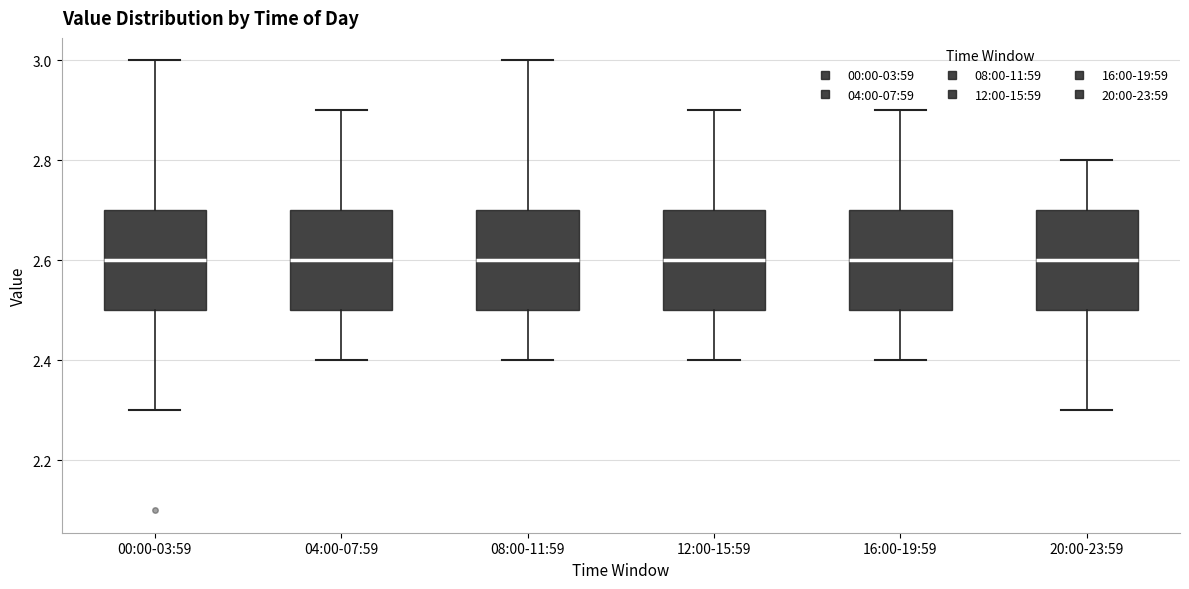

Where does the upper whisker of the box for 04:00-07:59 end on the y-axis? The values are not printed on the chart, so give them approximately, as read against the axis.

2.9